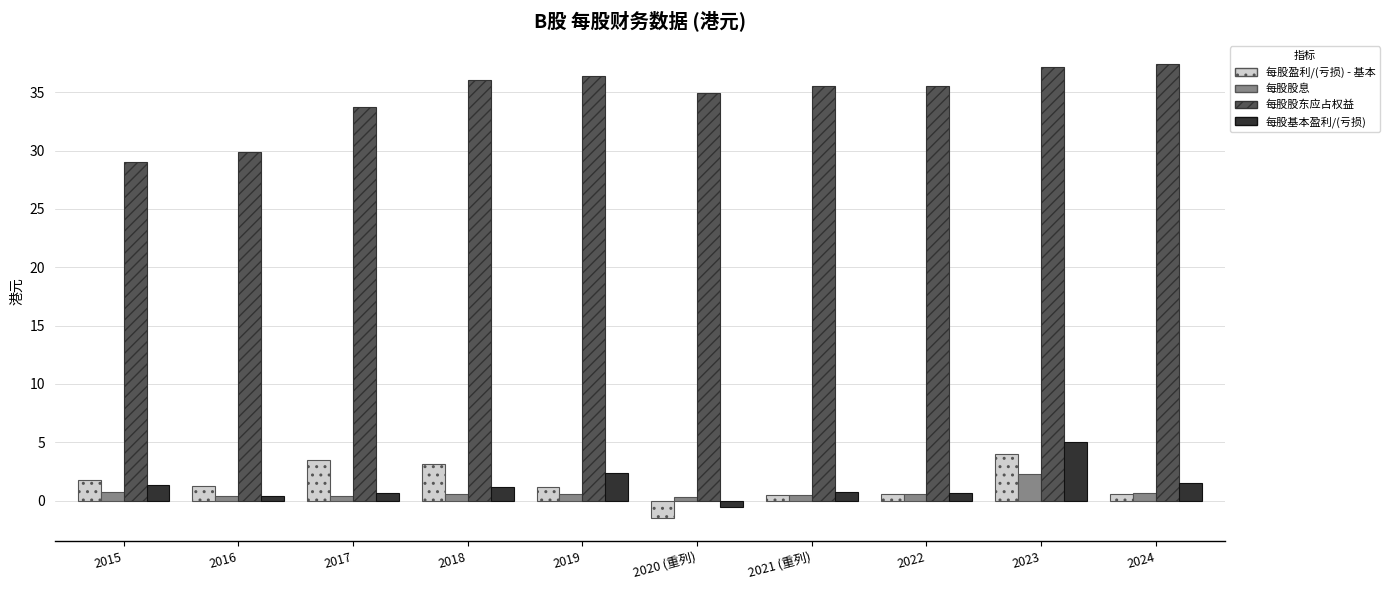

At how many categories does at least one series exceed 28?

10